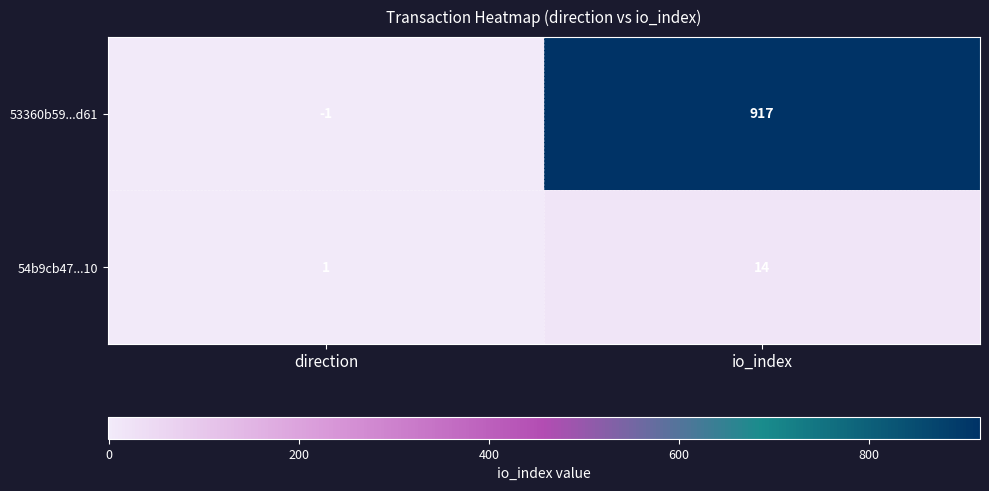

Which label corresponds to the smallest value in the chart?

direction